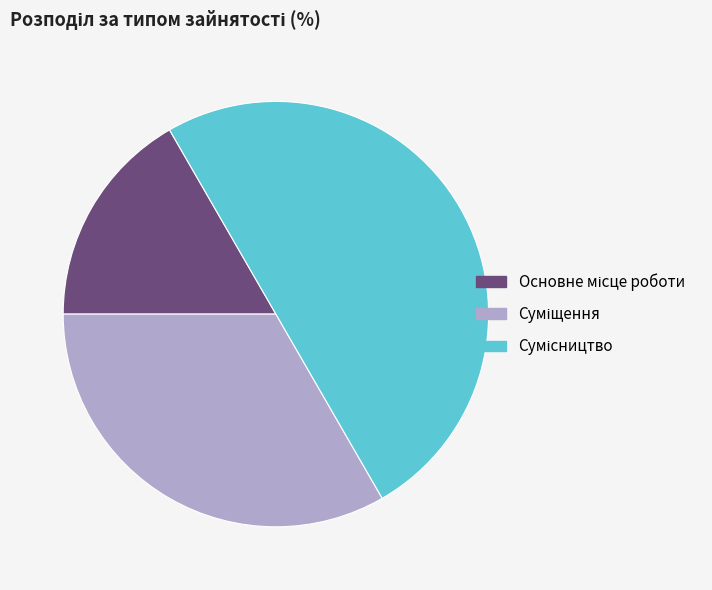

To the nearest percent, what is the difference between the Суміщення and Сумісництво slice percentages?

17%